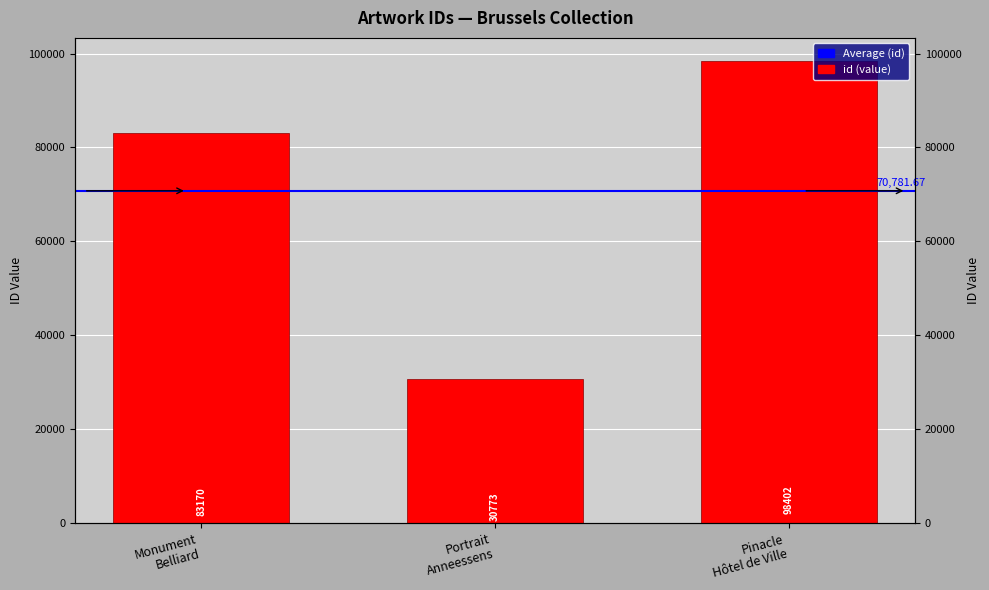

Between Monument Belliard and Portrait Anneessens, which is larger?

Monument Belliard